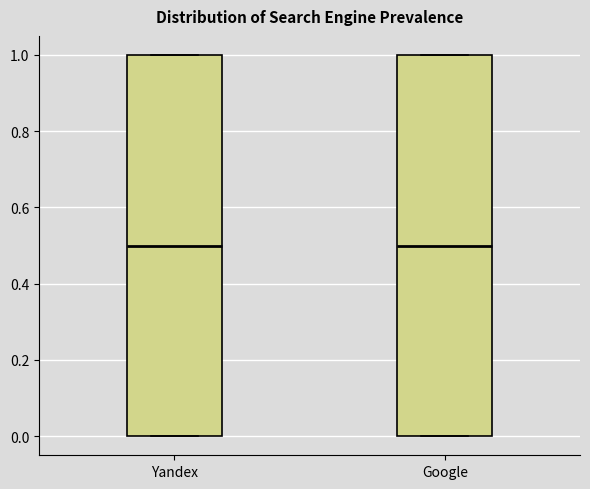

Reading left to right, read every box against the y-axis: the position of its median line, the range the box covers, and the ends of its whiskers. The values are not printed on the chart, so give them approximately, as read against the axis.

Yandex: median 0.5, box 0.0 to 1.0, whiskers 0.0 to 1.0
Google: median 0.5, box 0.0 to 1.0, whiskers 0.0 to 1.0